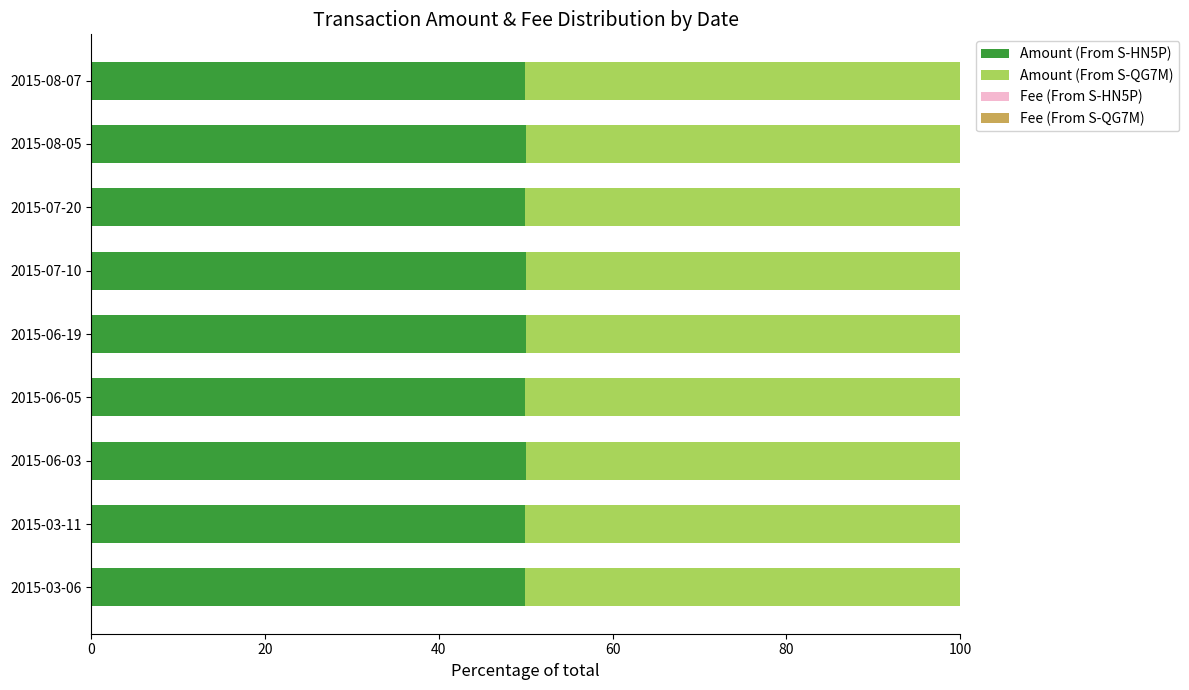

The value of Amount (From S-HN5P) at 2015-07-10 is 16.1. True or false?

False